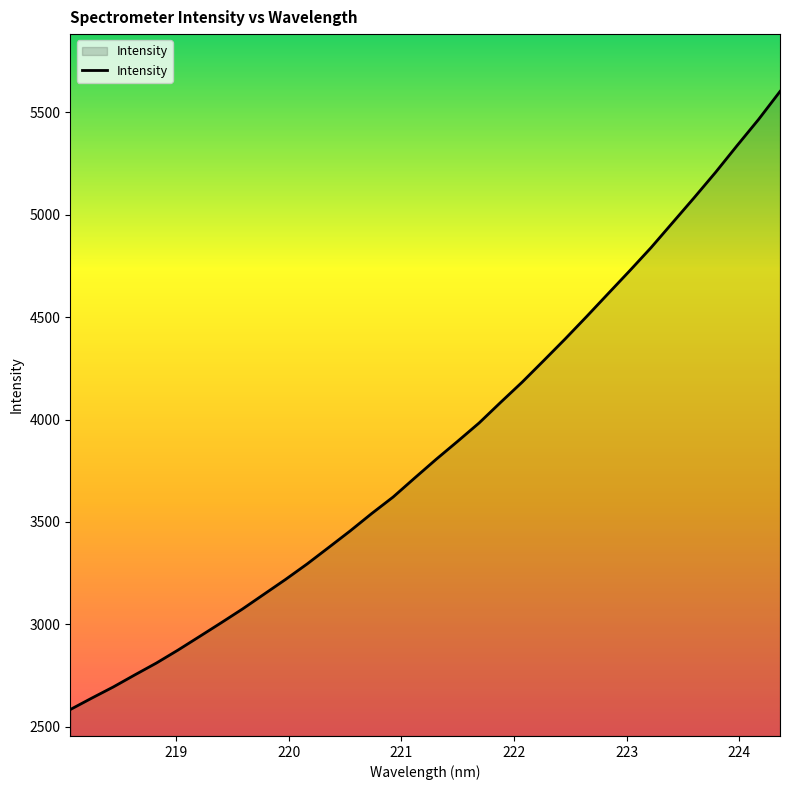

True or false: there are more than 0 points higher than both neighbors.

False